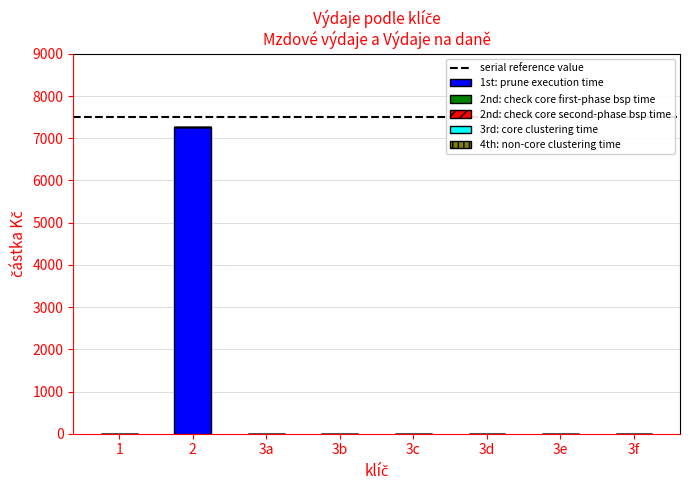

Are the bars grouped side by side (vs. stacked)?

No